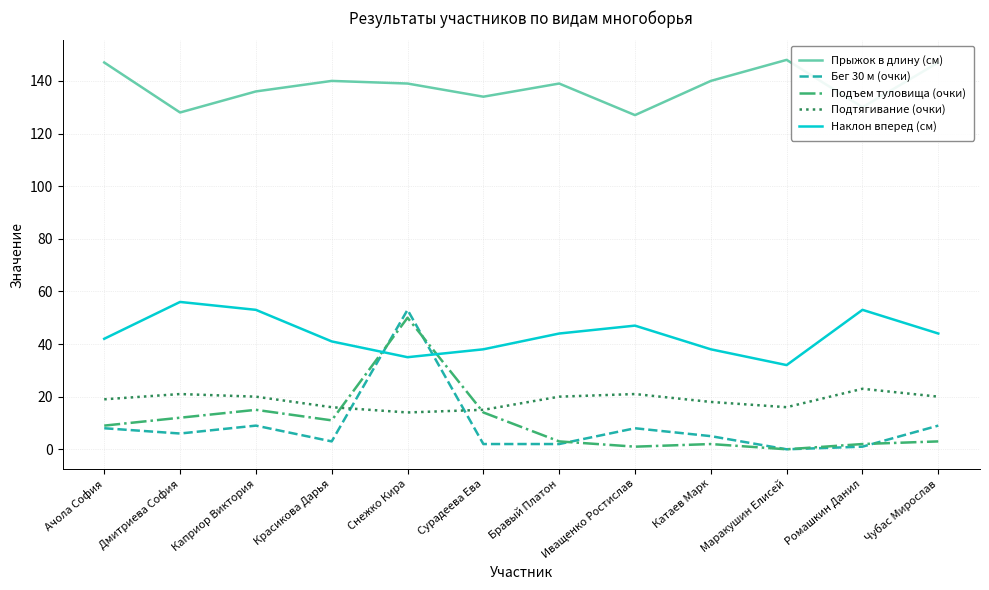

Reading left to right, extract all data points from this chart.

Прыжок в длину (см): 147	128	136	140	139	134	139	127	140	148	130	147
Бег 30 м (очки): 8	6	9	3	53	2	2	8	5	0	1	9
Подъем туловища (очки): 9	12	15	11	50	14	3	1	2	0	2	3
Подтягивание (очки): 19	21	20	16	14	15	20	21	18	16	23	20
Наклон вперед (см): 42	56	53	41	35	38	44	47	38	32	53	44